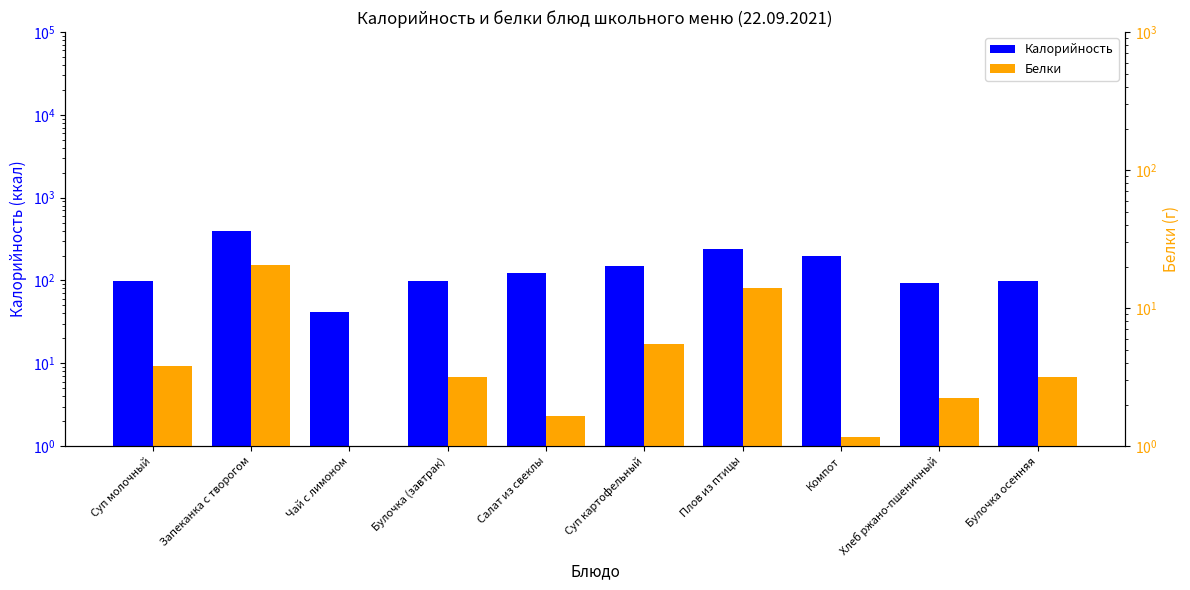

Rank the categories by Белки value from highest to lowest.

Запеканка с творогом, Плов из птицы, Суп картофельный, Суп молочный, Булочка (завтрак), Булочка осенняя, Хлеб ржано-пшеничный, Салат из свеклы, Компот, Чай с лимоном